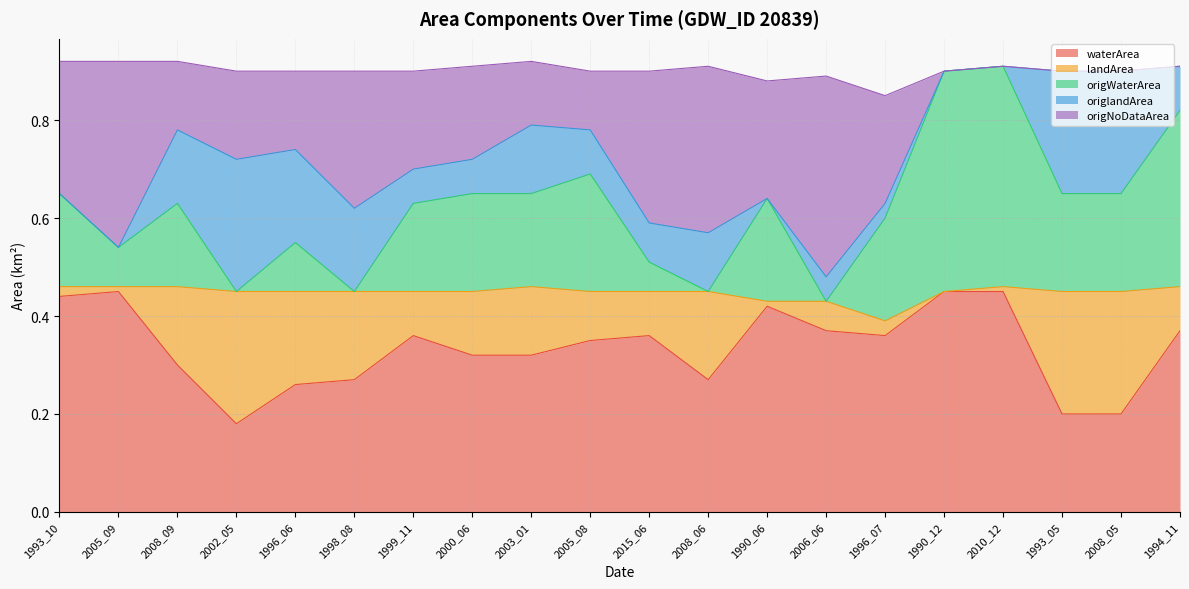

What value does the waterArea series have at 1998_08?

0.3